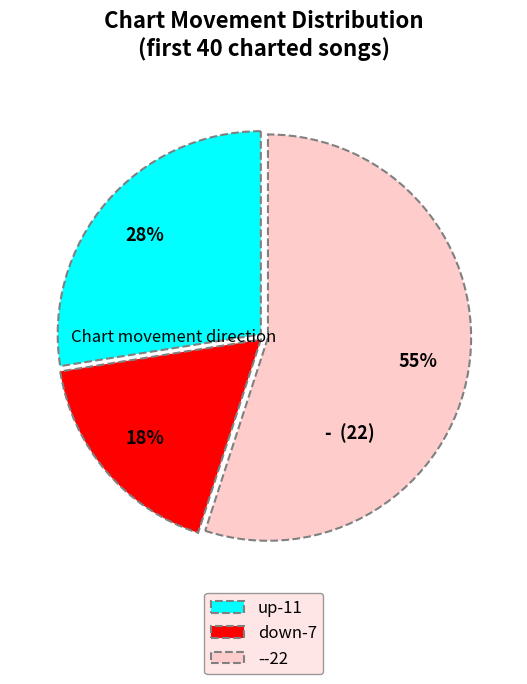

Approximately how many times larger is the value at --22 compared to down-7?

3.1